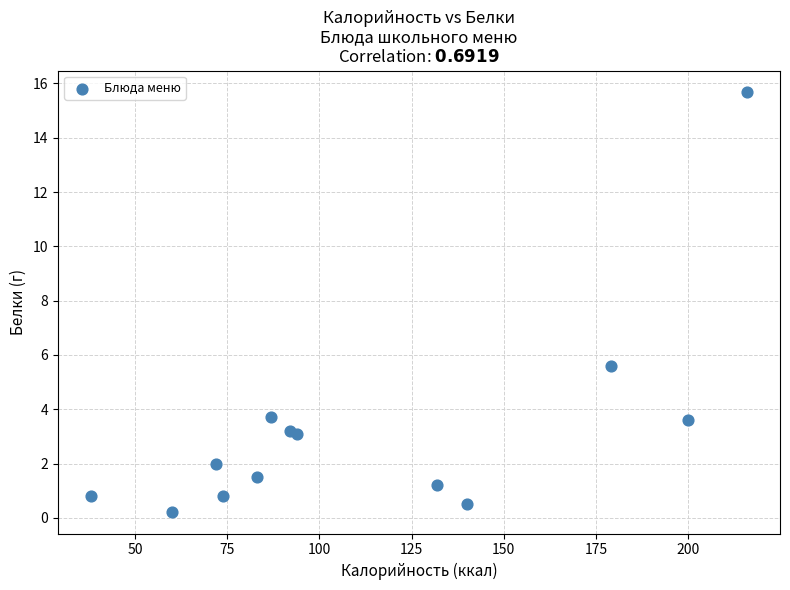

What is the range of Y values (max minus min)?

15.5